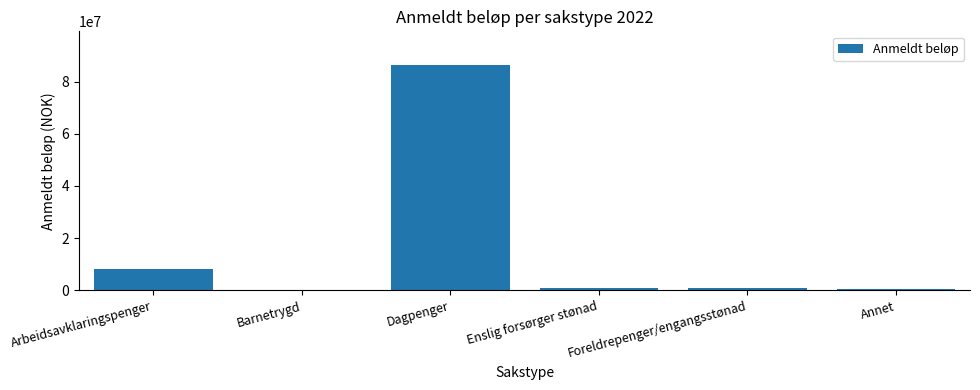

Which label corresponds to the largest value in the chart?

Dagpenger